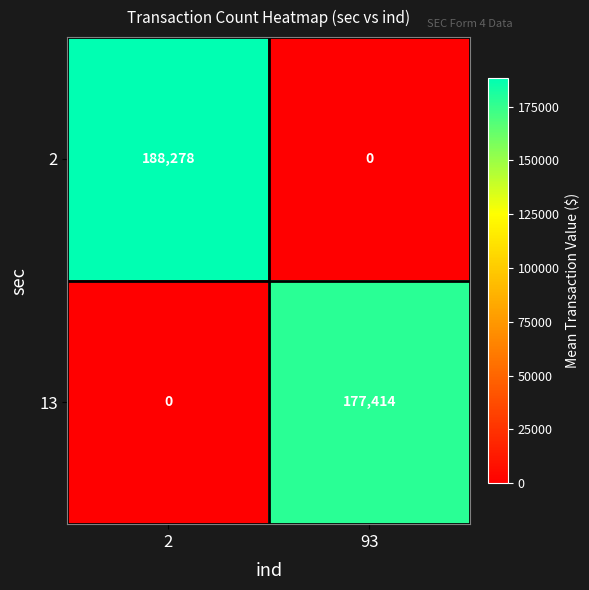

The value of 13 at 93 is 46628. True or false?

False